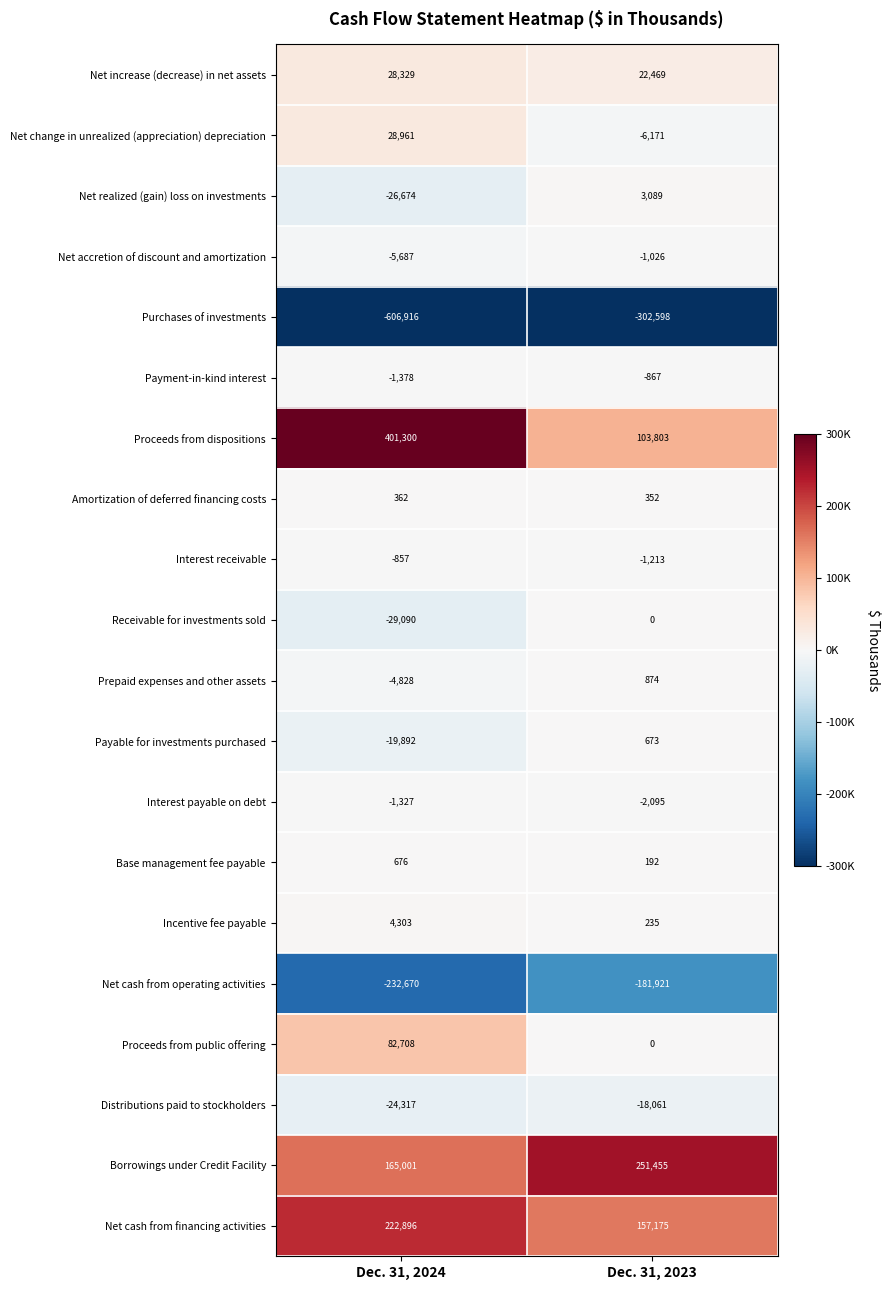

Which label corresponds to the smallest value in the chart?

Dec. 31, 2024